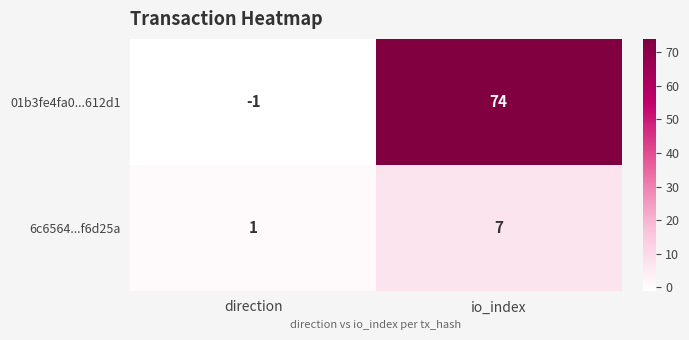

At direction, list the series in order from smallest to largest.

01b3fe4fa0...612d1, 6c6564...f6d25a